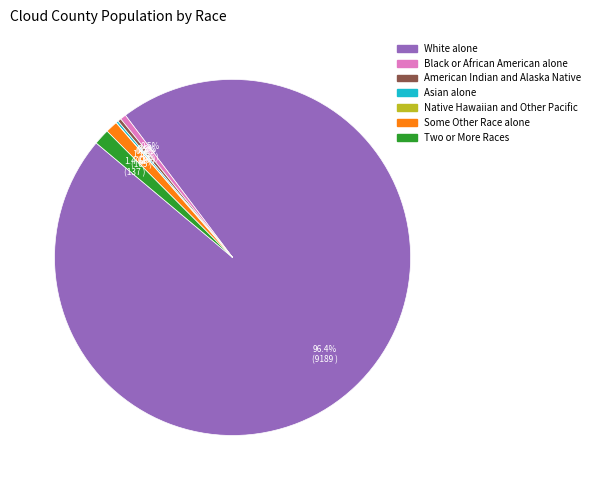

Do Two or More Races and White alone together represent more than half of the pie?

Yes